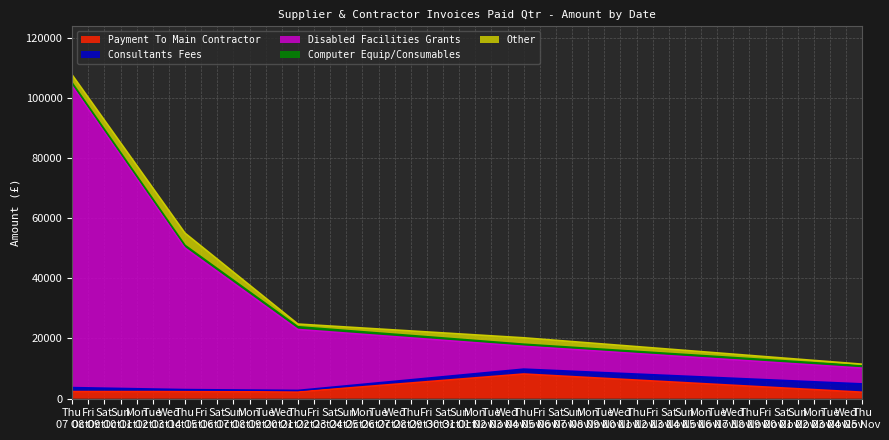

At which label does Disabled Facilities Grants first exceed 20258?

07/10/2021